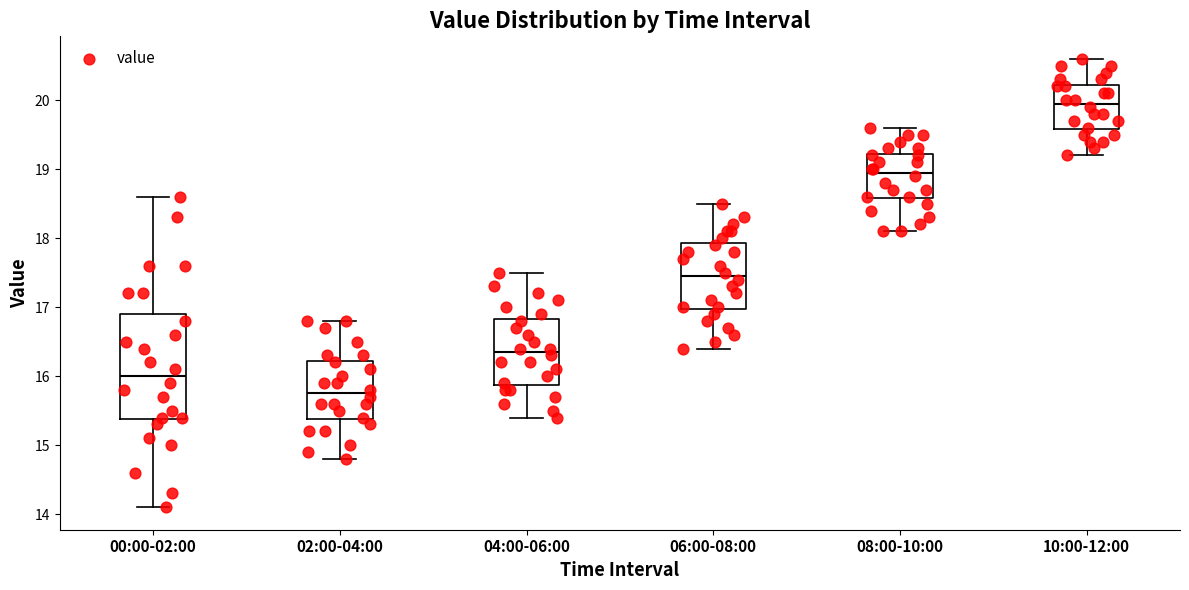

Where is the upper edge of the box for 06:00-08:00 on the y-axis? The values are not printed on the chart, so give them approximately, as read against the axis.

17.9